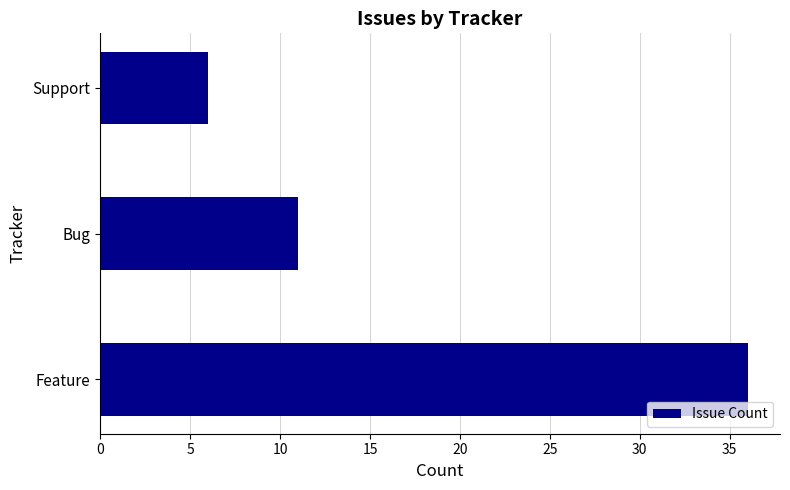

What is the difference between the values at Bug and Support?

5